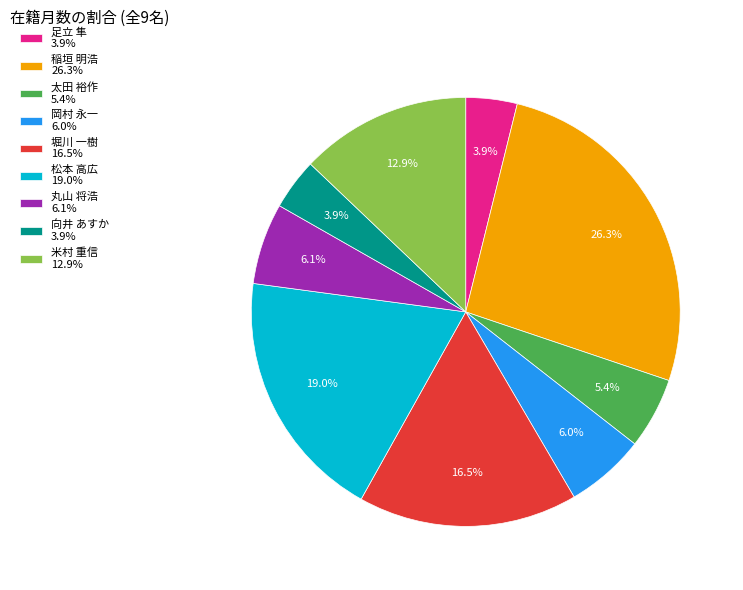

To the nearest percent, what portion does 向井 あすか represent?

4%